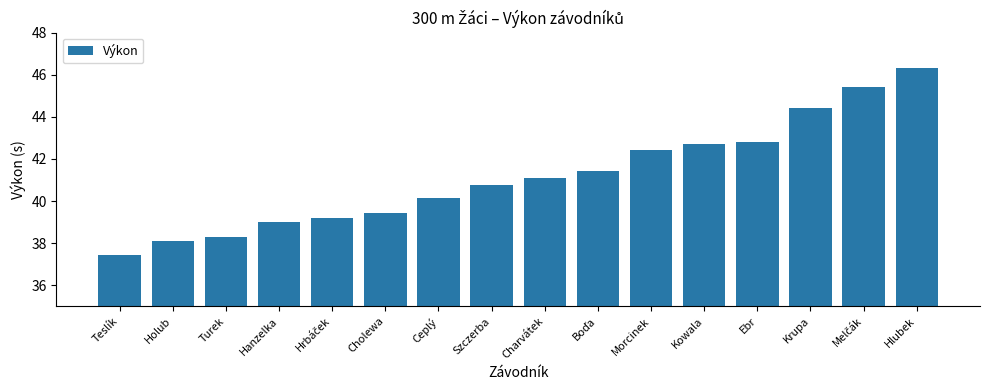

What is the difference between the second highest and minimum values?

8.0